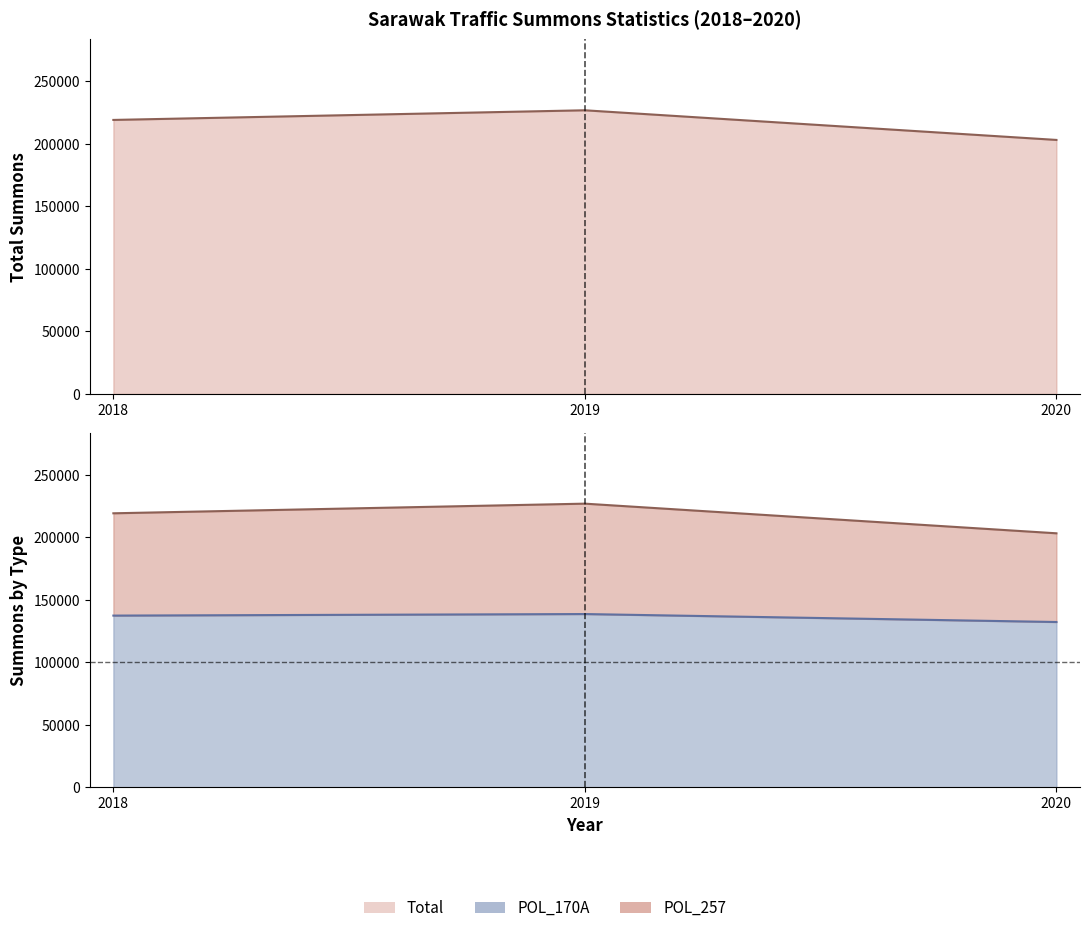

What is the average value of the POL_170A series?

136081